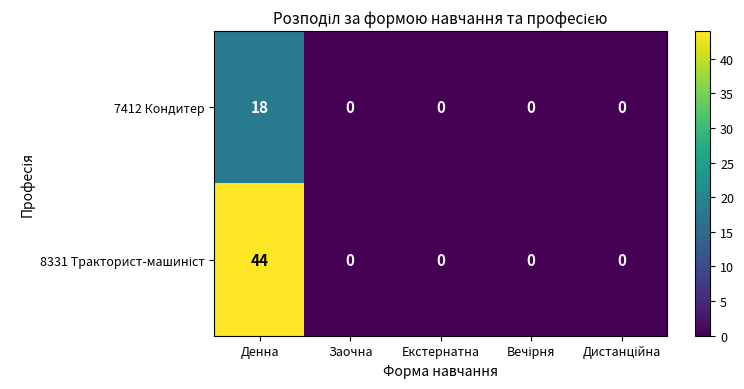

What is the spread (max minus min) of values at Денна?

26